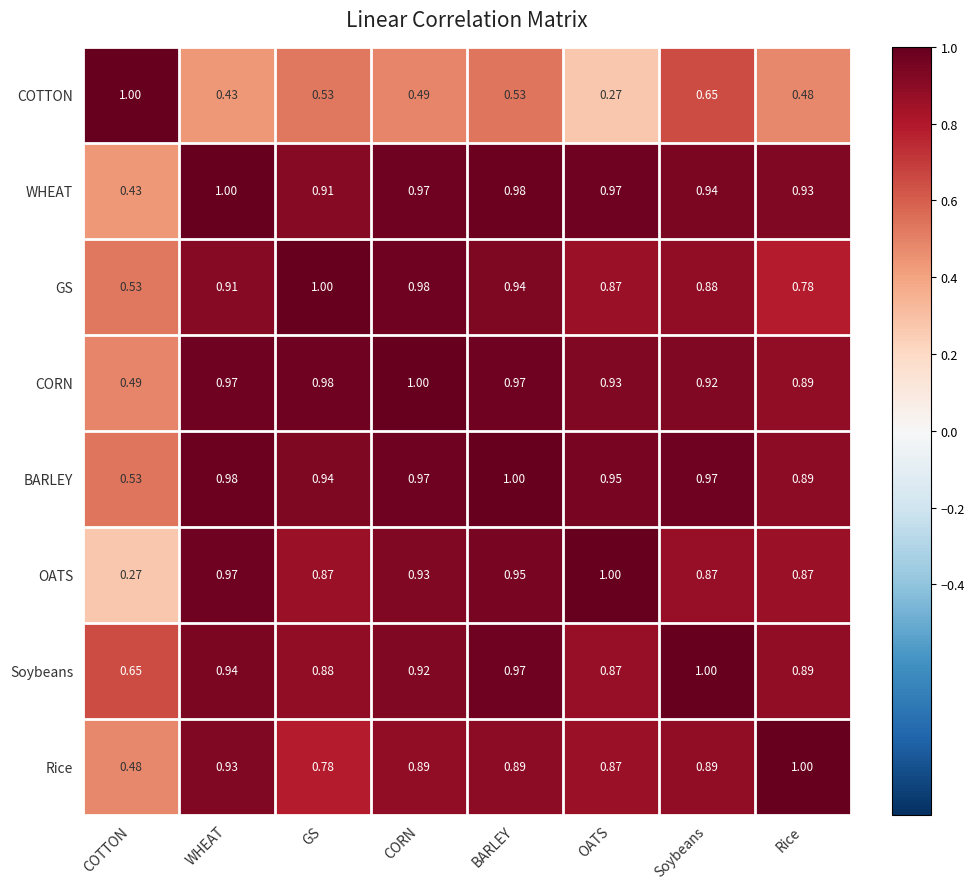

Between WHEAT and OATS, which series saw the biggest shift?

COTTON